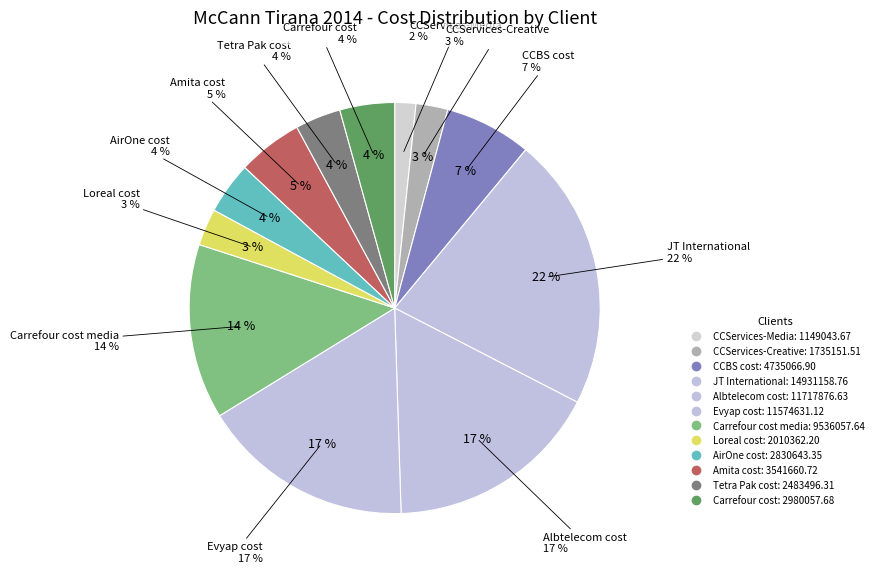

Is CCBS cost the majority of the pie?

No